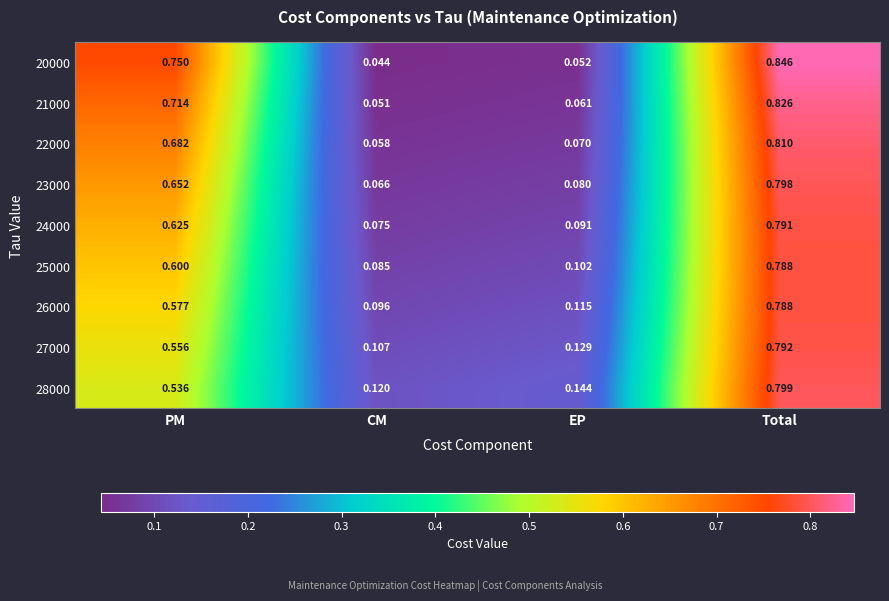

Which category has the lowest value in the 23000 series?

CM